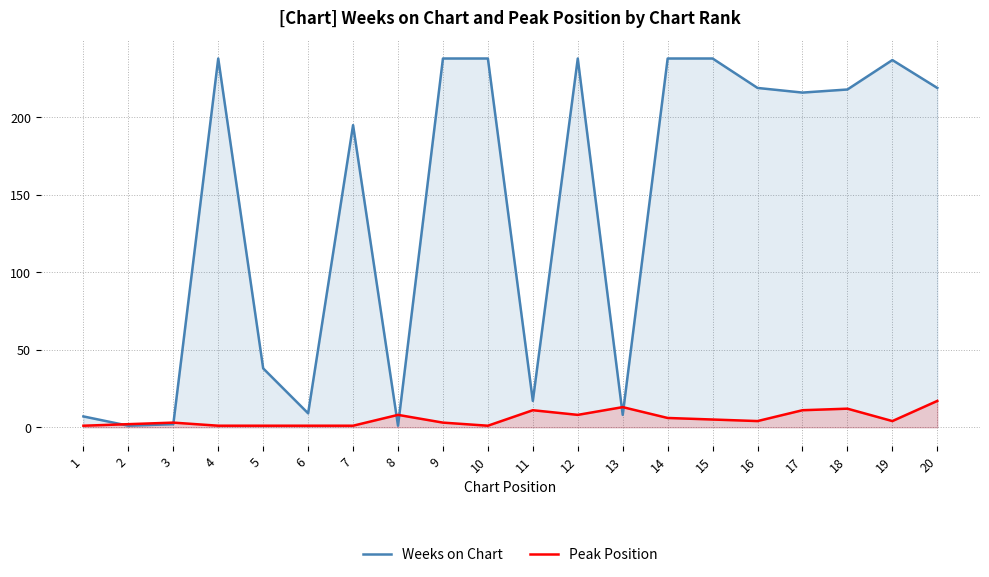

What is the difference between the highest and lowest values at 17?

205